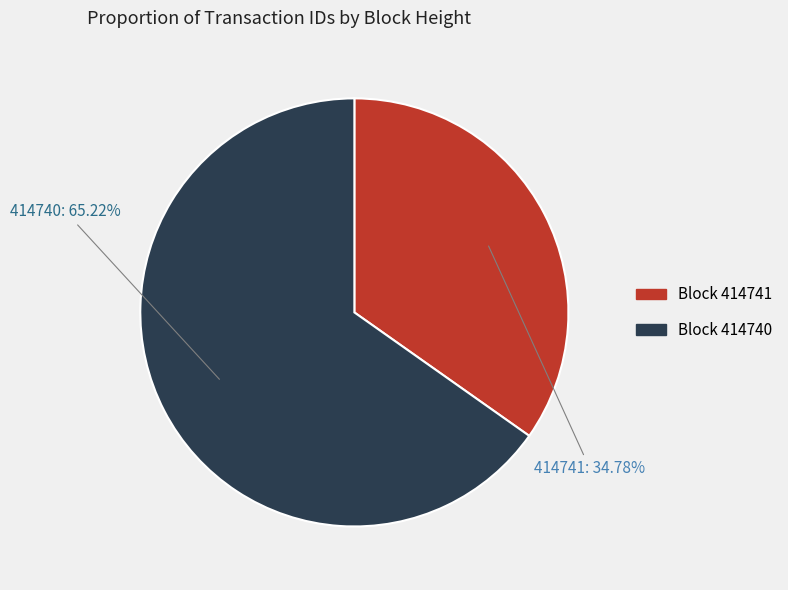

To the nearest percent, what portion does 414740 represent?

65%